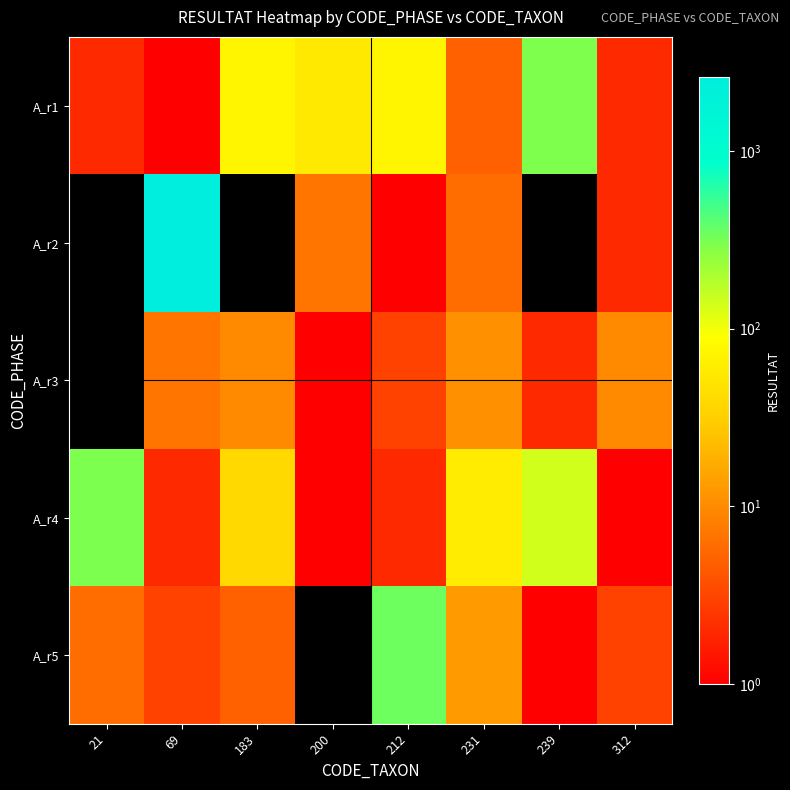

Reading right to left, what are all the values shown in this chart?

A_r1: 312=2	239=297	231=5	212=72	200=56	183=73	69=1	21=2
A_r2: 312=2	239=0	231=6	212=1	200=7	183=0	69=2626	21=0
A_r3: 312=10	239=2	231=11	212=3	200=1	183=10	69=7	21=0
A_r4: 312=1	239=141	231=59	212=2	200=1	183=40	69=2	21=304
A_r5: 312=3	239=1	231=13	212=341	200=0	183=5	69=3	21=6